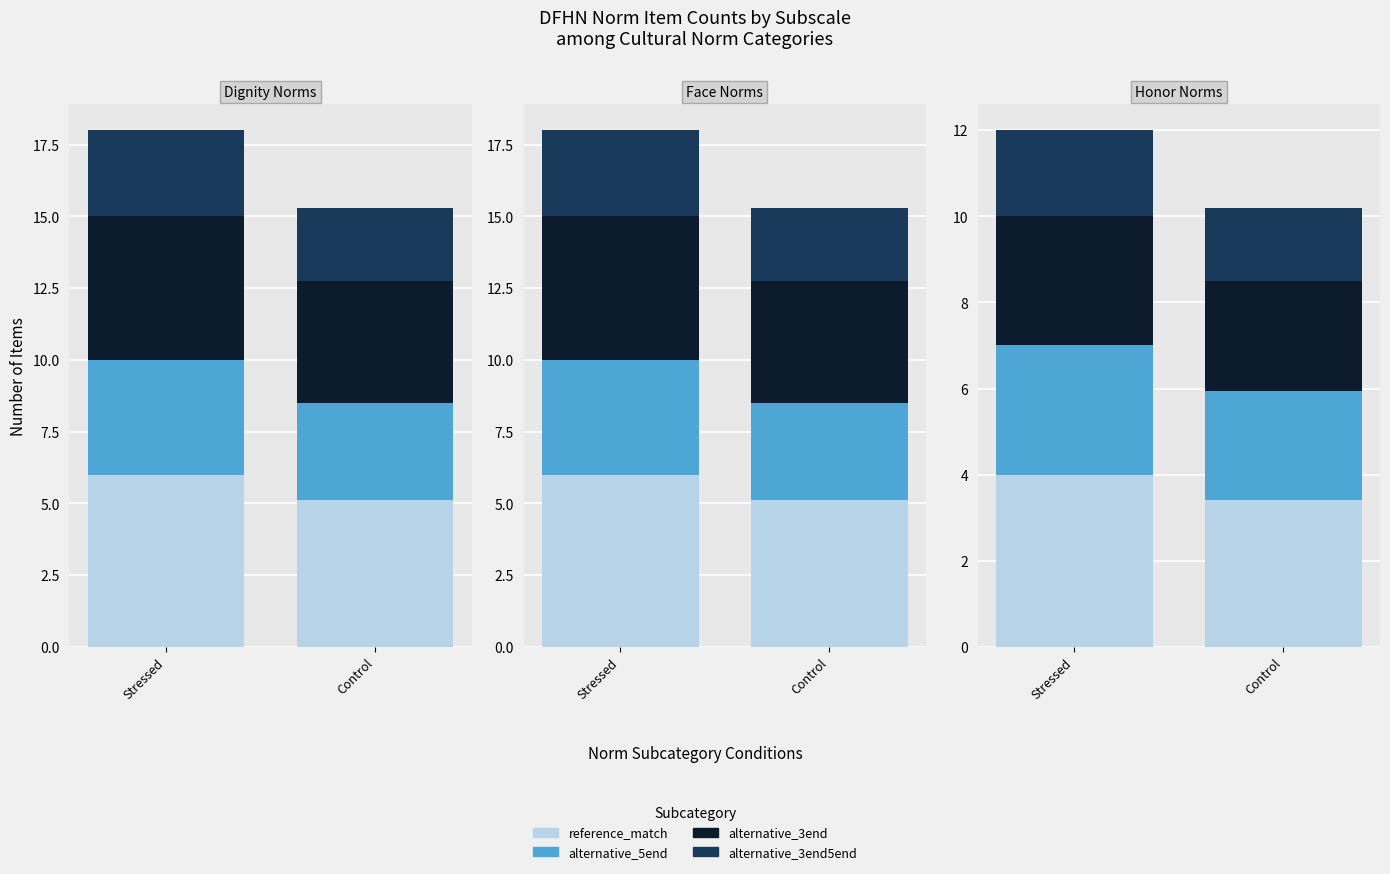

At which label is alternative_3end5end closest to 2?

Honor Norms